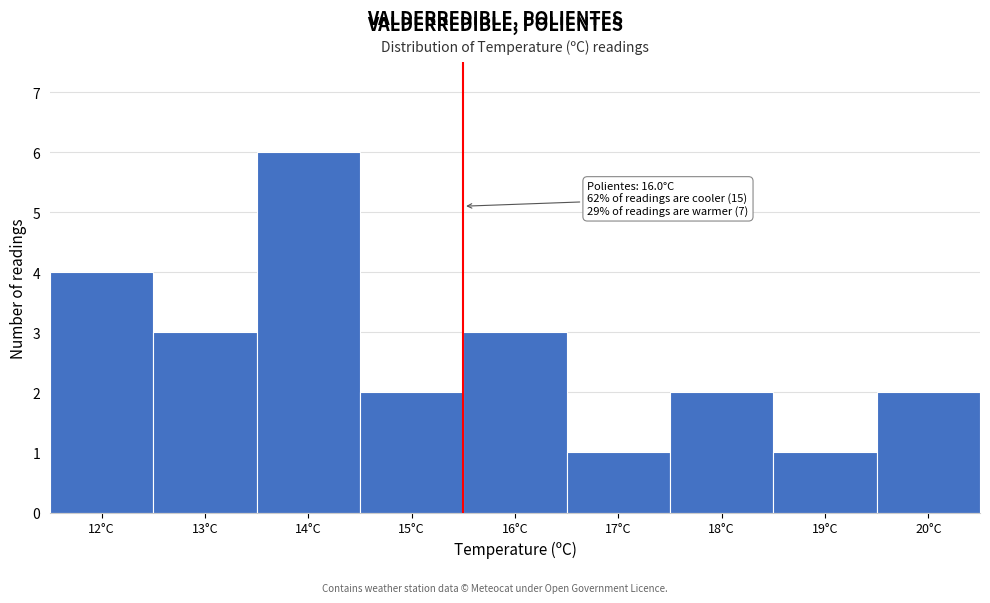

Reading right to left, transcribe all the data shown in this chart.

20°C=2	19°C=1	18°C=2	17°C=1	16°C=3	15°C=2	14°C=6	13°C=3	12°C=4